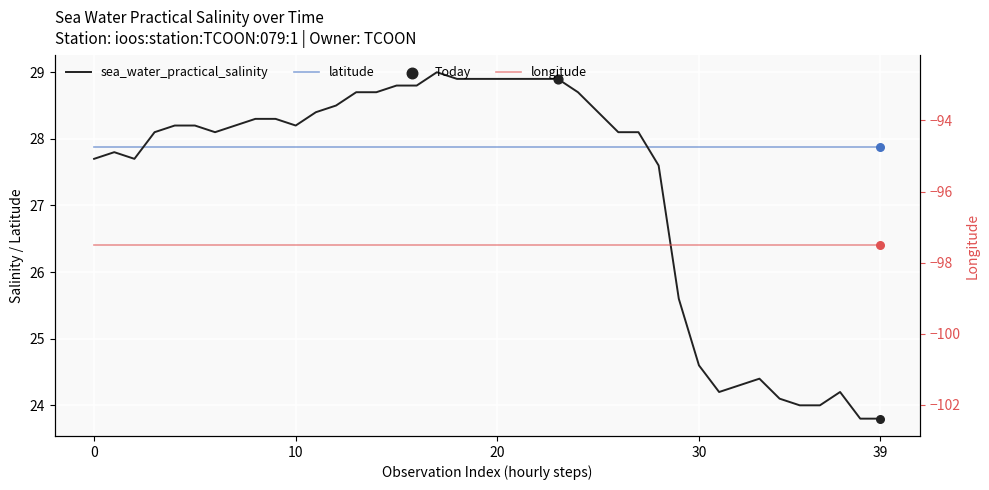

What is the total value across all series at 38?

-45.8